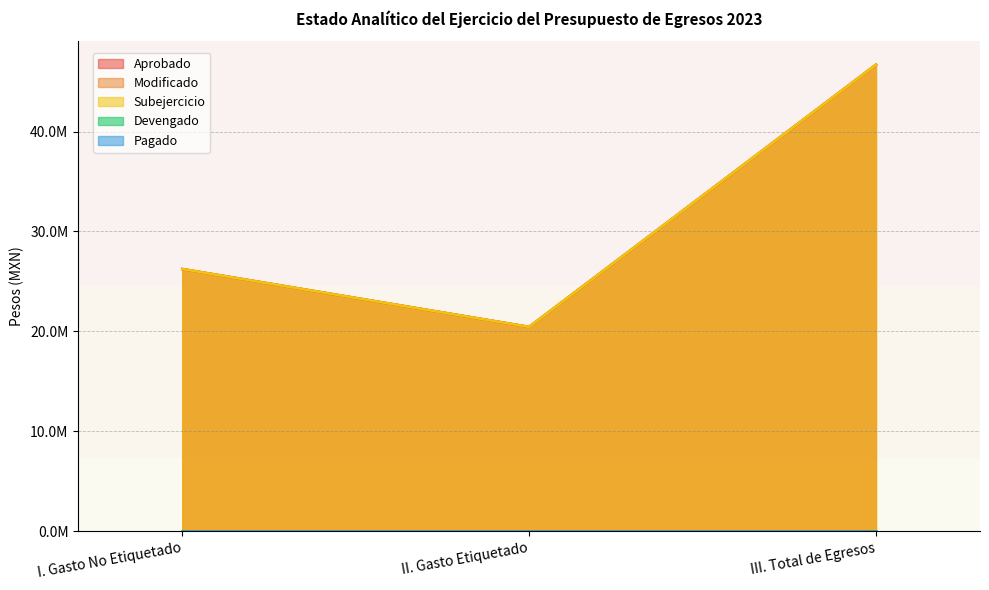

Which category has the highest value in the Subejercicio series?

III. Total de Egresos